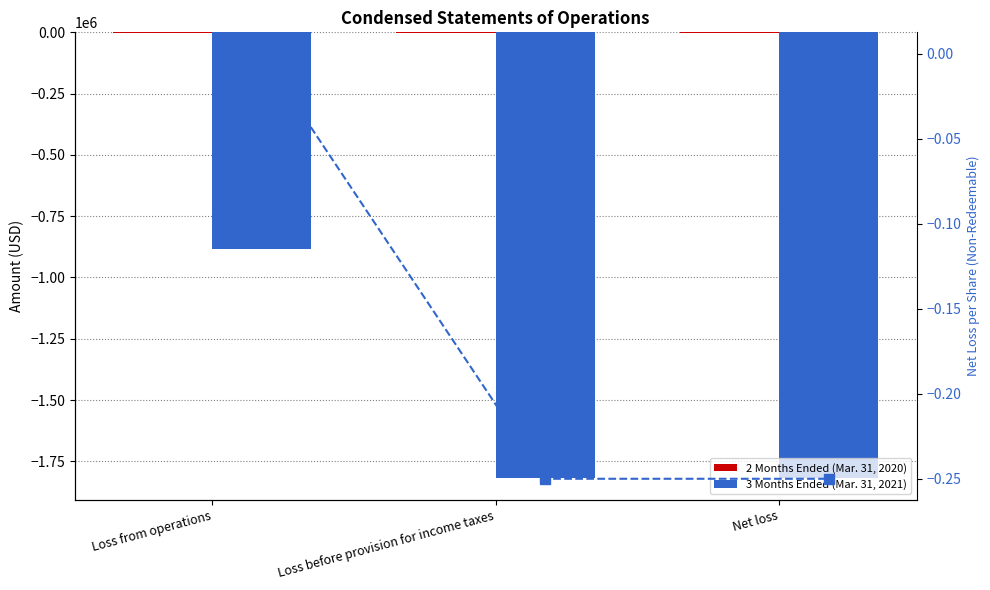

Rank the series at Loss before provision for income taxes from highest to lowest value.

Net loss per share (Non-Redeemable), 2 Months Ended (Mar. 31, 2020), 3 Months Ended (Mar. 31, 2021)